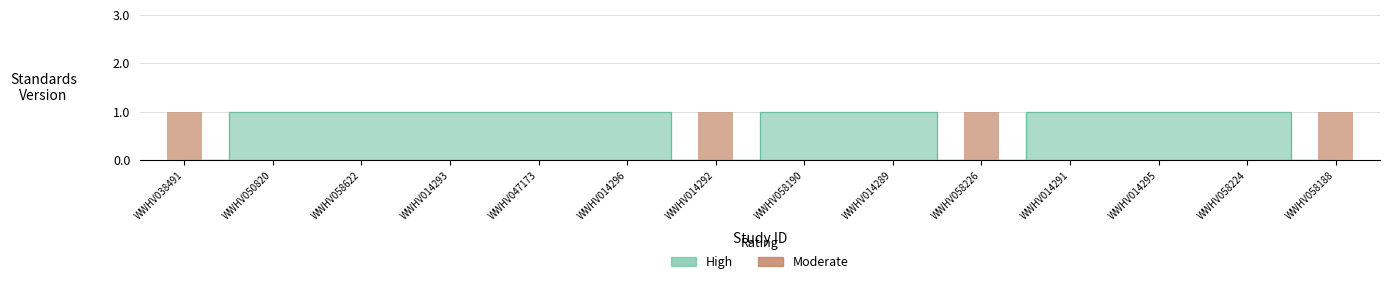

Reading left to right, transcribe all the data shown in this chart.

1	0	0	0	0	0	1	0	0	1	0	0	0	1